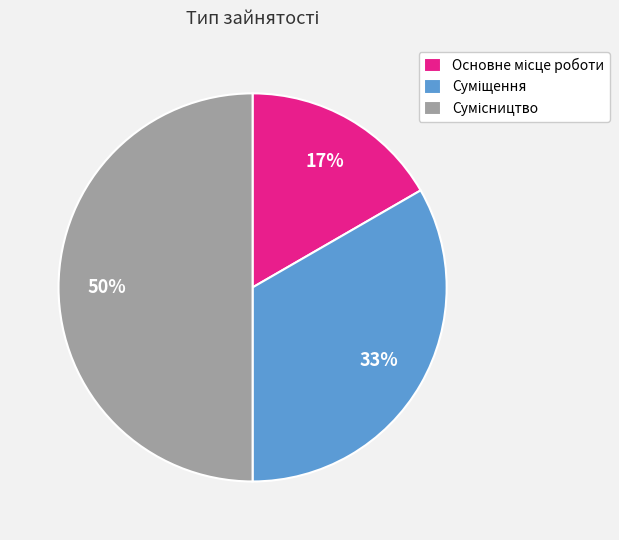

How many slices are in this pie chart?

3